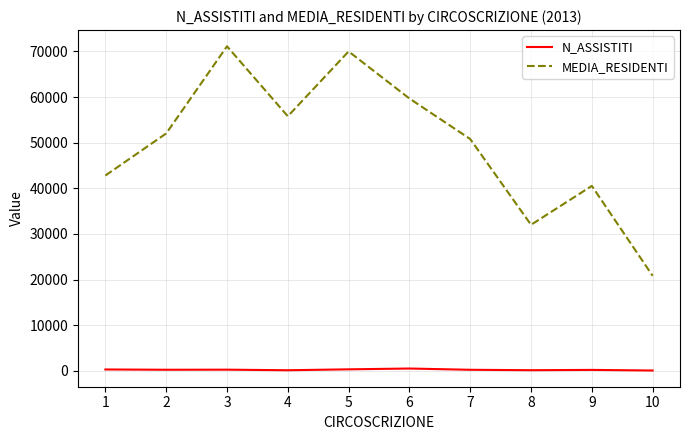

The value of MEDIA_RESIDENTI at 9 is 16484. True or false?

False